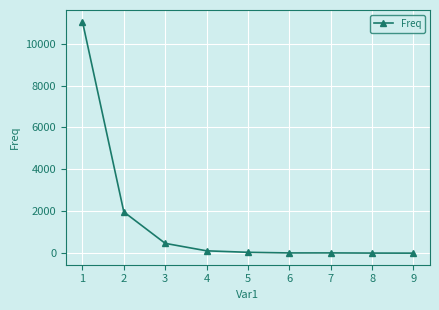

How many values are below 41?

4